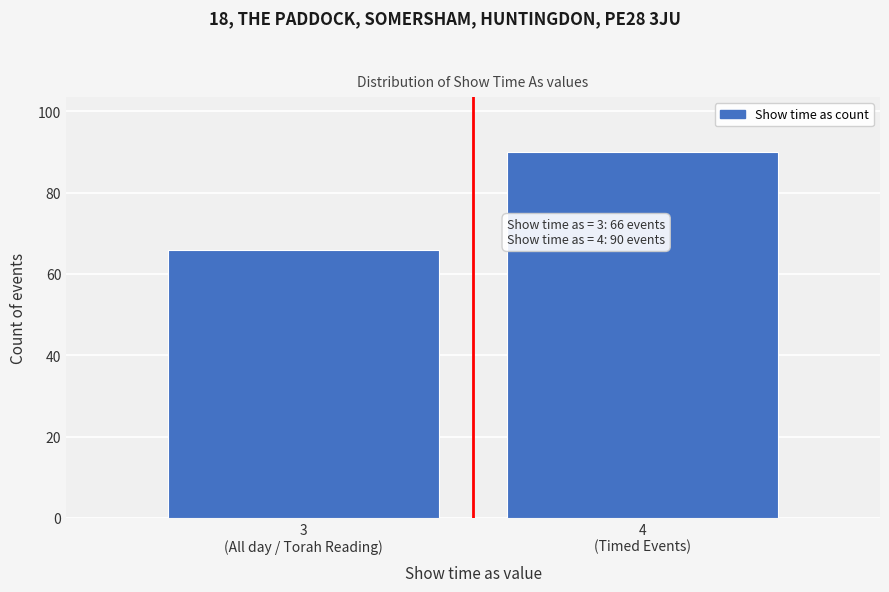

Reading left to right, transcribe all the data shown in this chart.

66	90